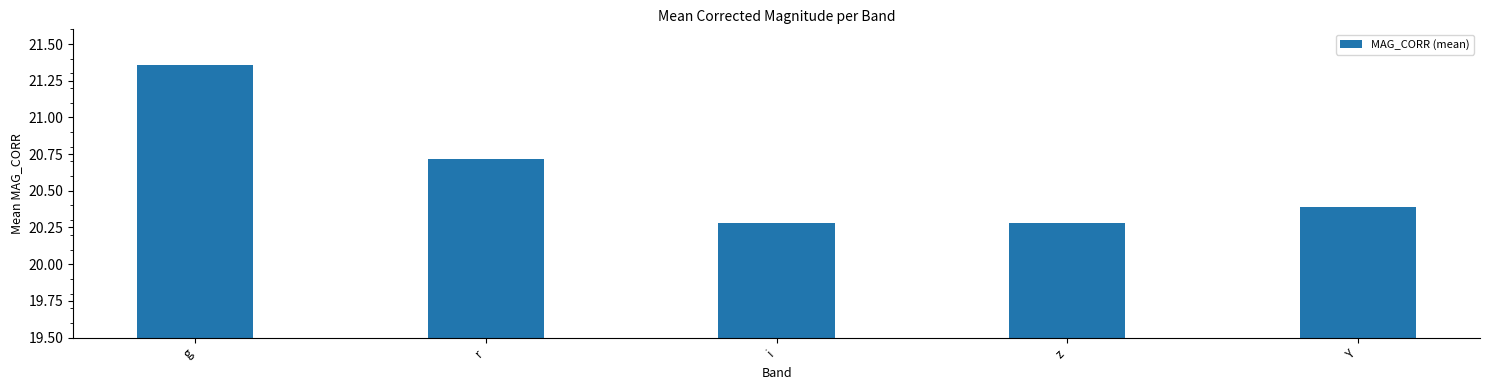

What is the change in value from g to i?

-1.1